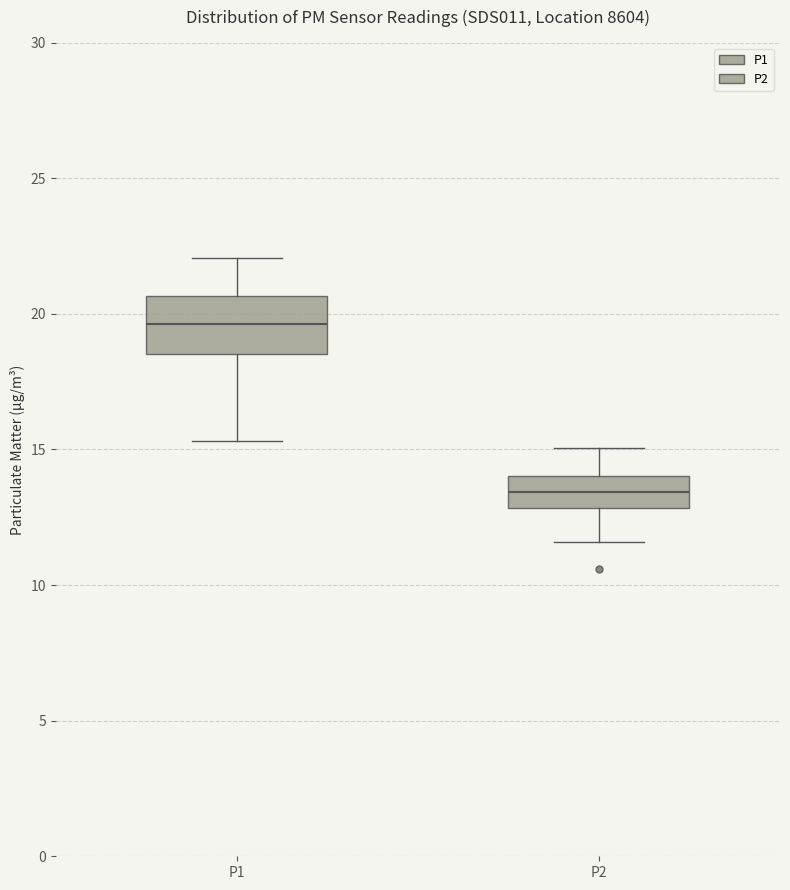

Reading left to right, transcribe this box plot: for each box, give where its median line is, the range the box spans, and where its two whiskers end, as read against the y-axis. The values are not printed on the chart, so give them approximately, as read against the axis.

P1: median 19.5, box 18.5 to 20.5, whiskers 15.5 to 22.0
P2: median 13.5, box 13.0 to 14.0, whiskers 11.5 to 15.0